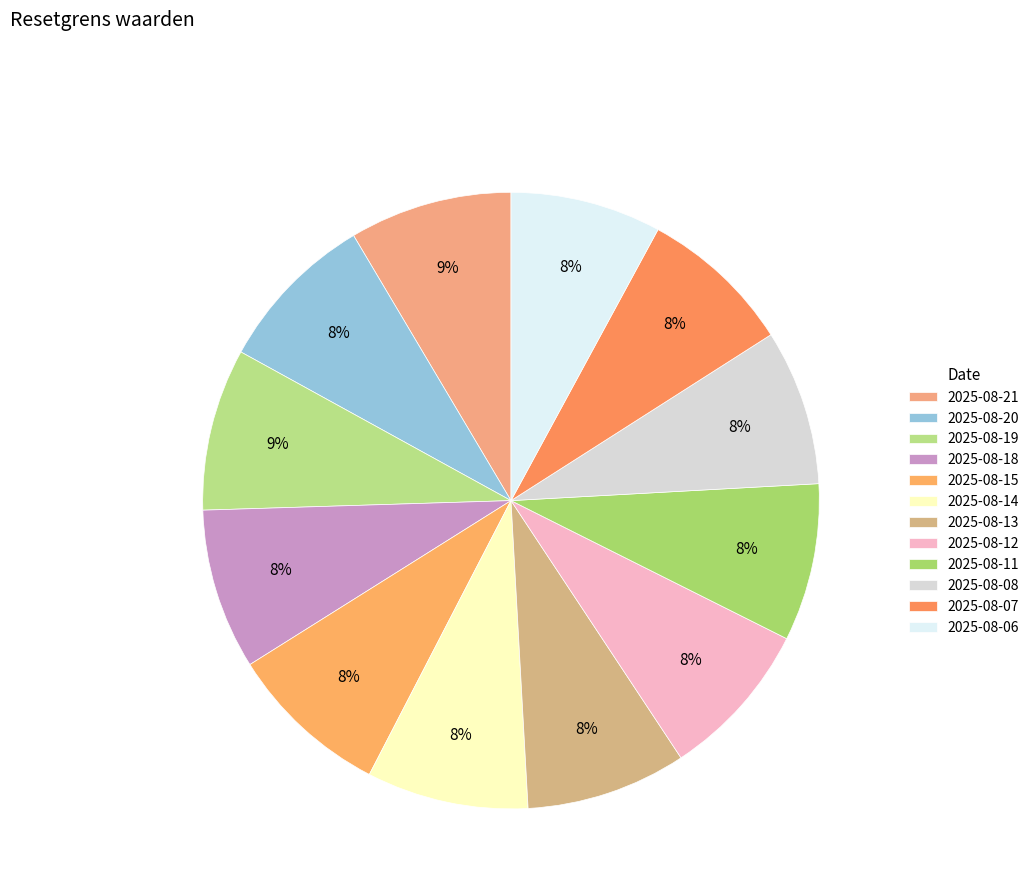

To the nearest percent, what percentage of the pie is 2025-08-14?

8%